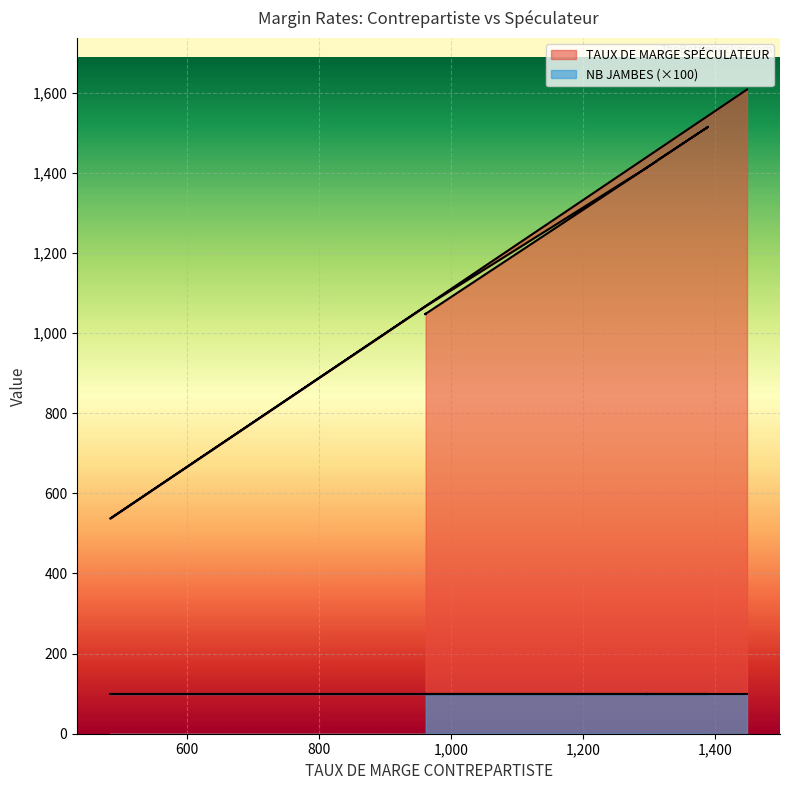

At which label is the value closest to 1072?

963